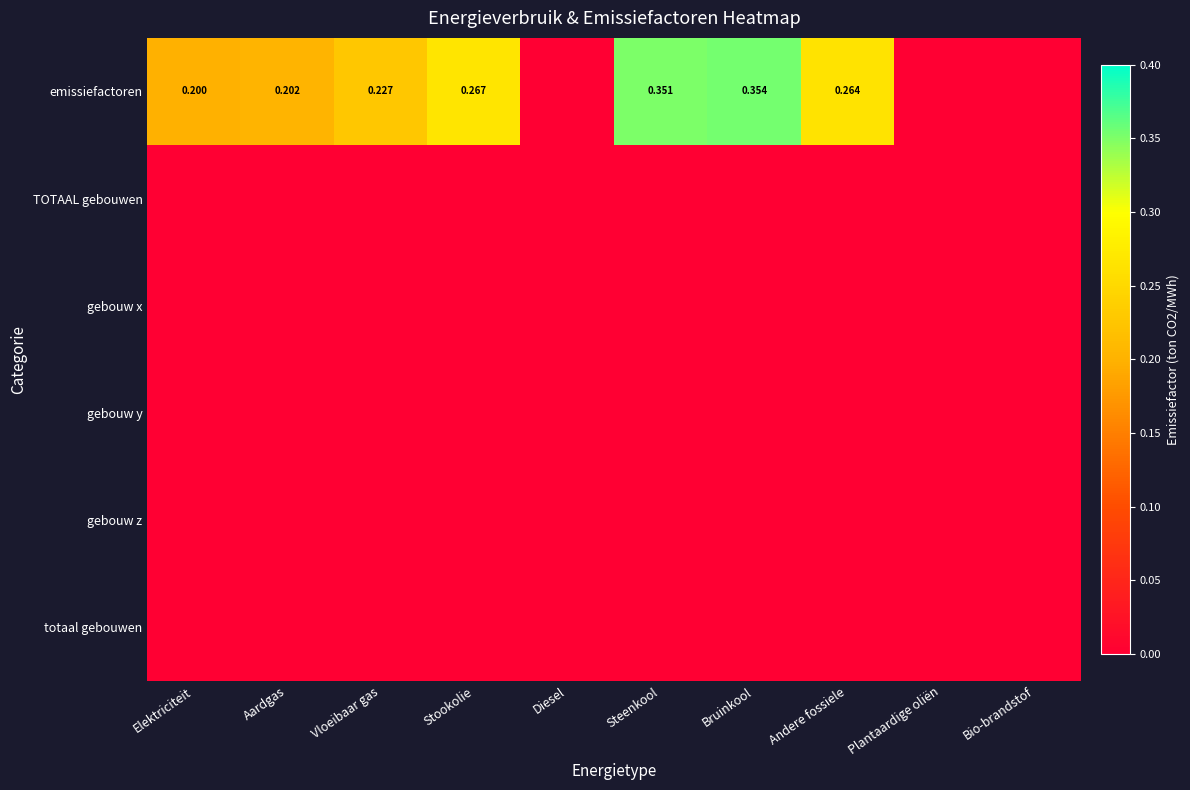

What is the maximum value shown in the chart?

0.4